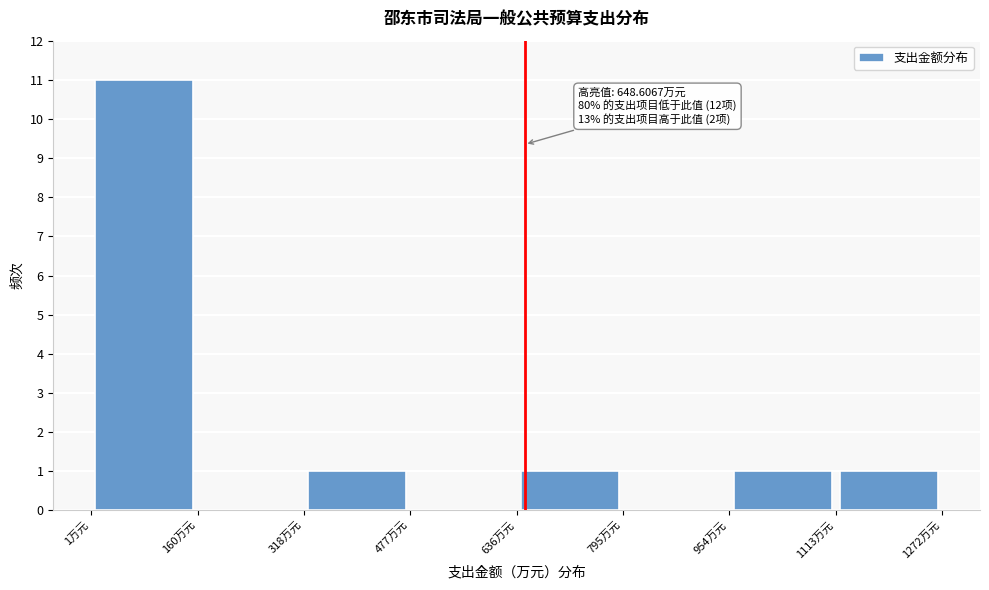

Over which range of the x-axis is the bar tallest?

0 to 160